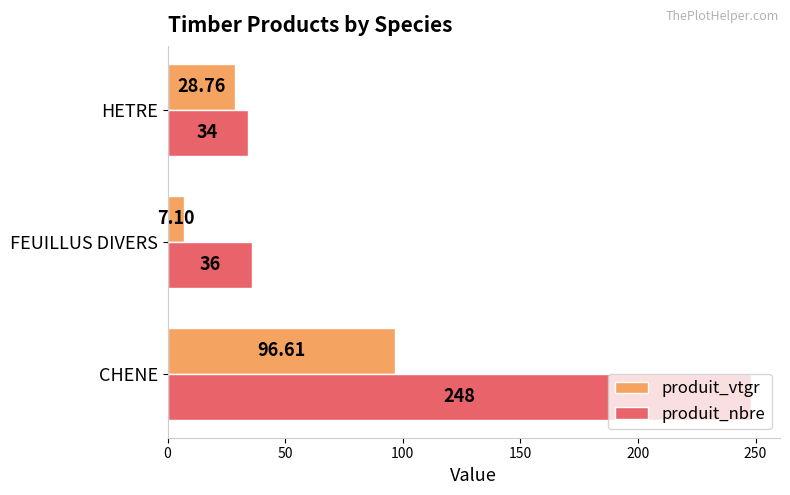

What is the difference between the maximum and second lowest values in the produit_vtgr series?

67.9